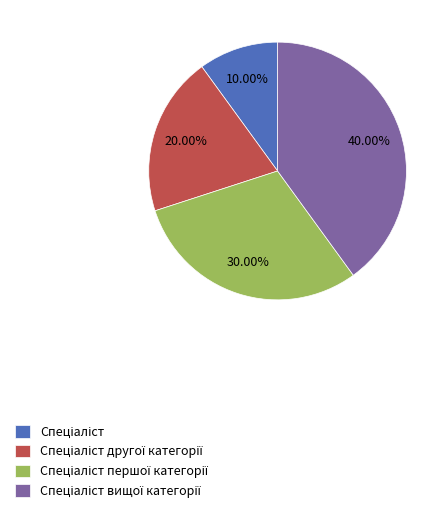

Does any single category account for the majority?

No